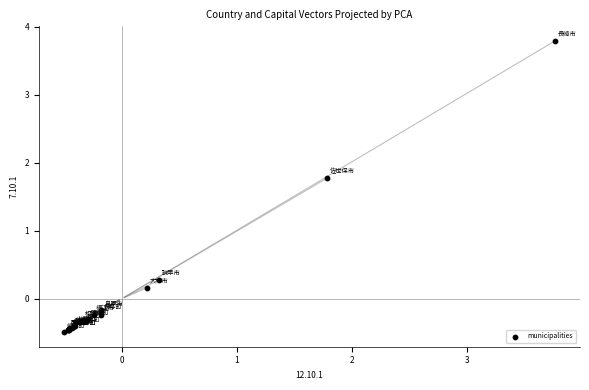

What Y value in the scatter plot is closest to 1?

0.3